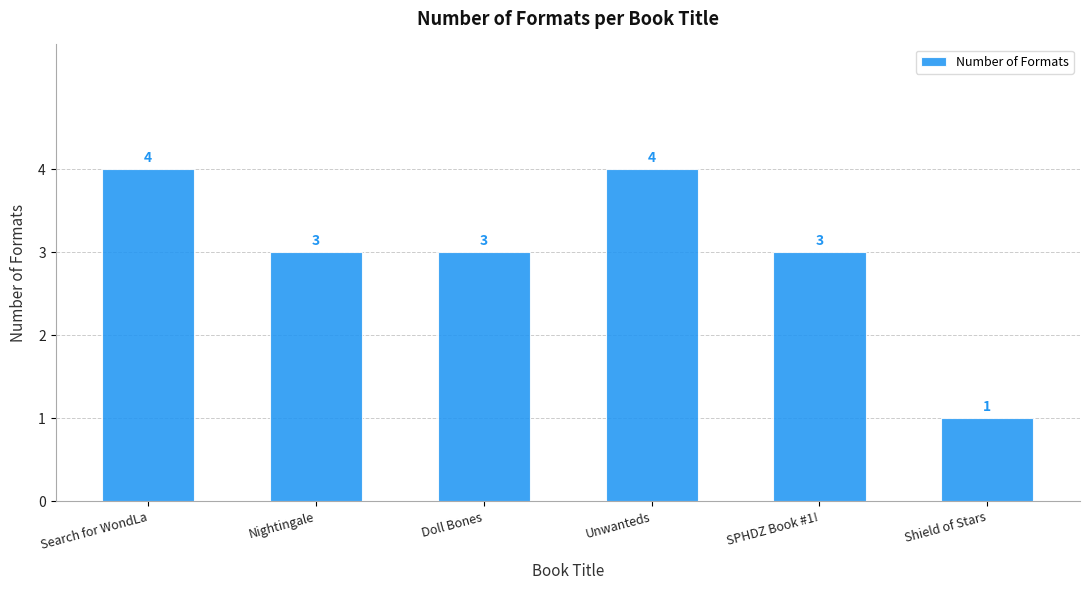

What is the average value?

3